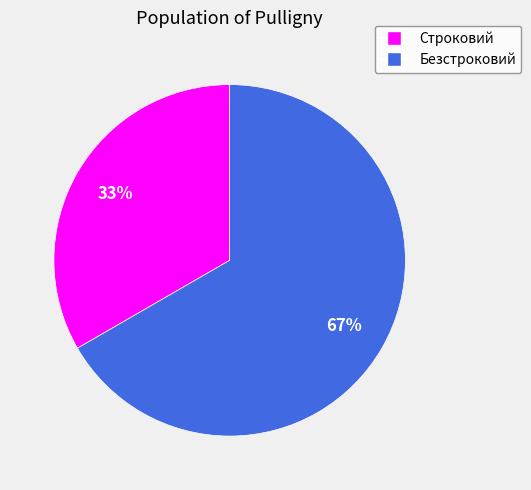

Is there any slice that represents more than half of the pie?

Yes